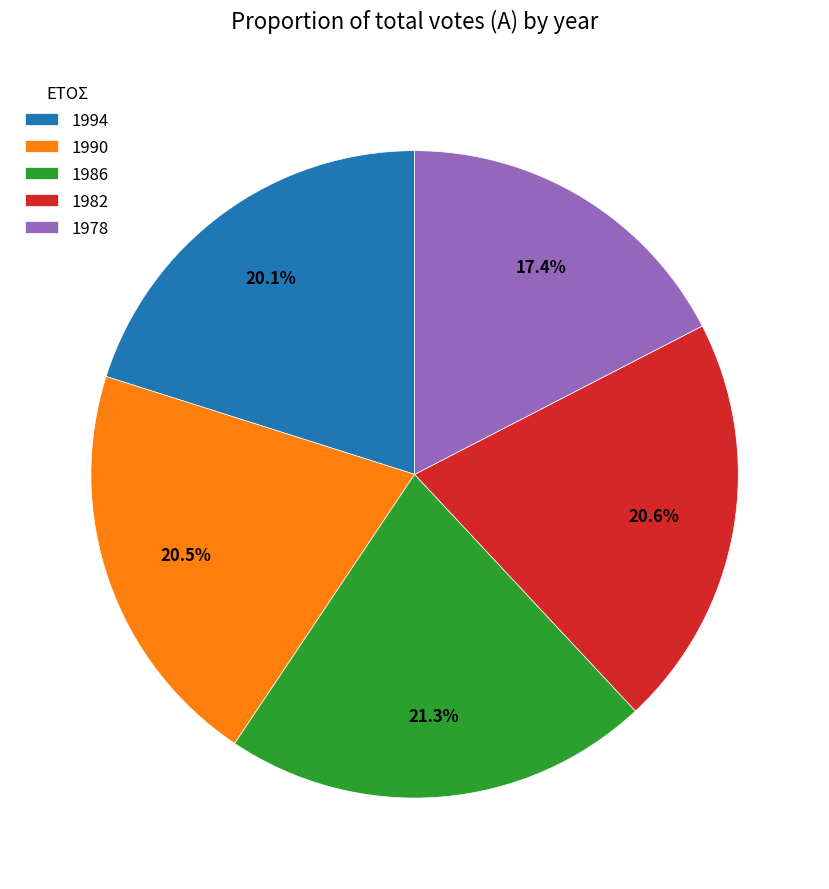

Is it true that 1986 is 12% of the pie?

False